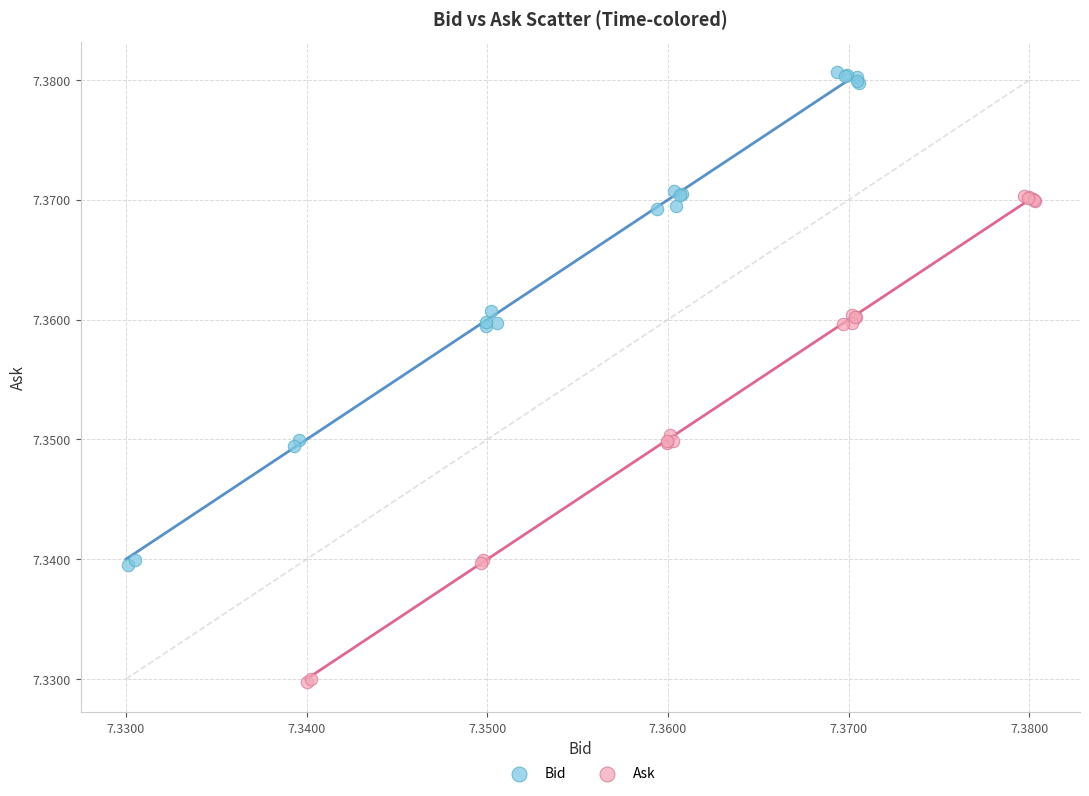

Which series has the largest Y range (max minus min)?

Bid